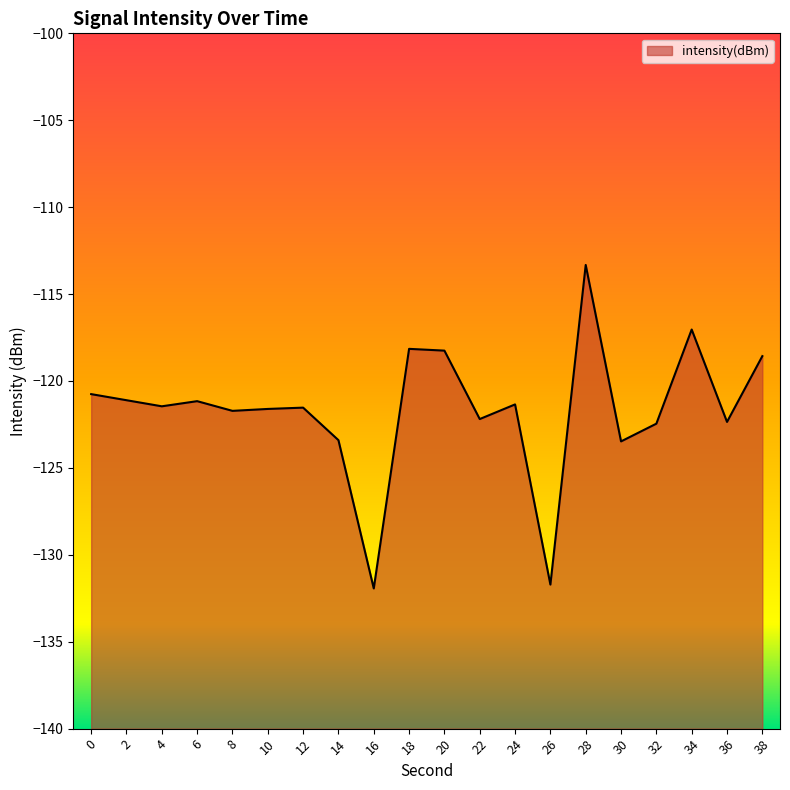

What is the value of the 18th point from the left?

-117.0